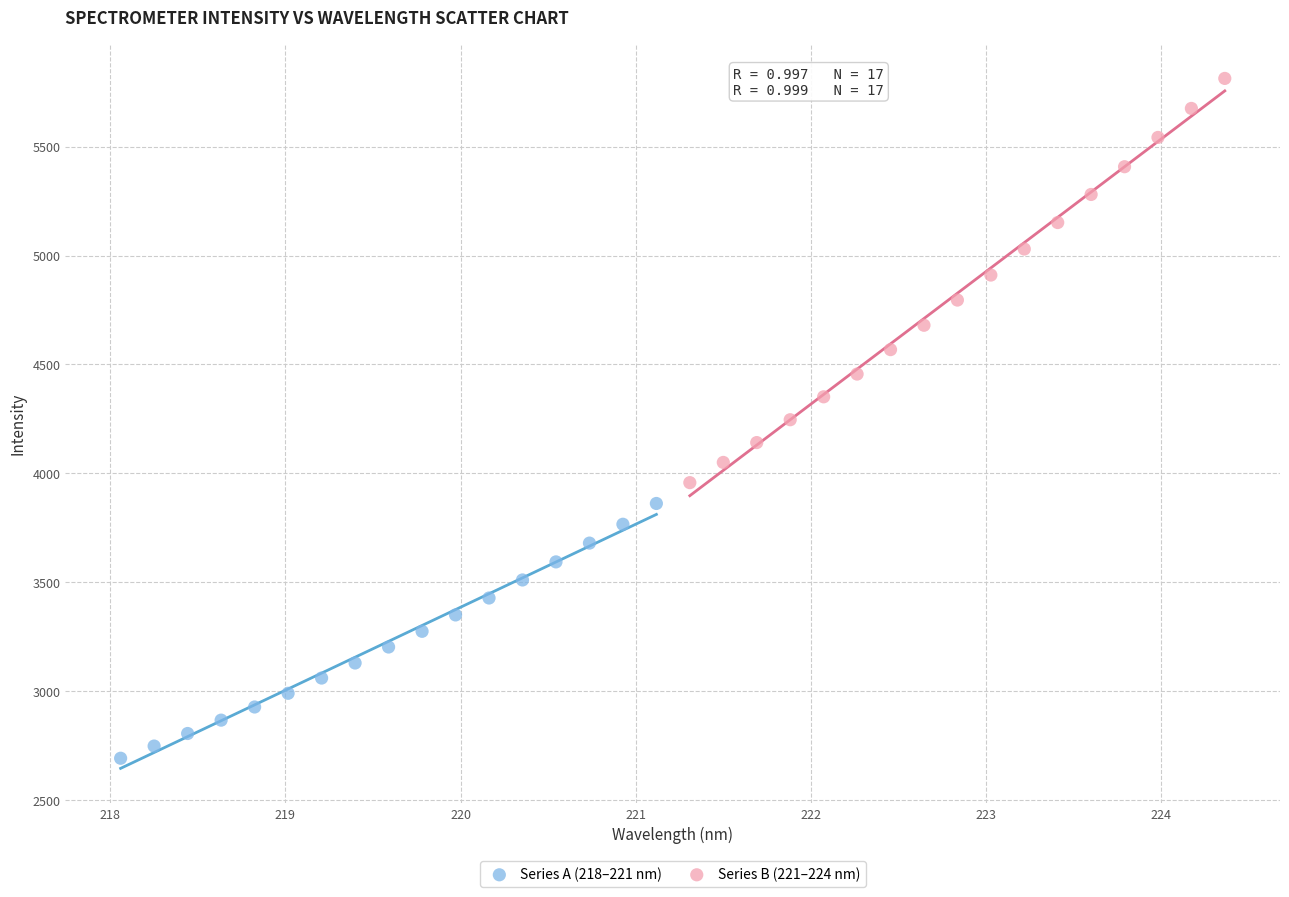

Which series contains the highest Y value?

Series B (221–224 nm)